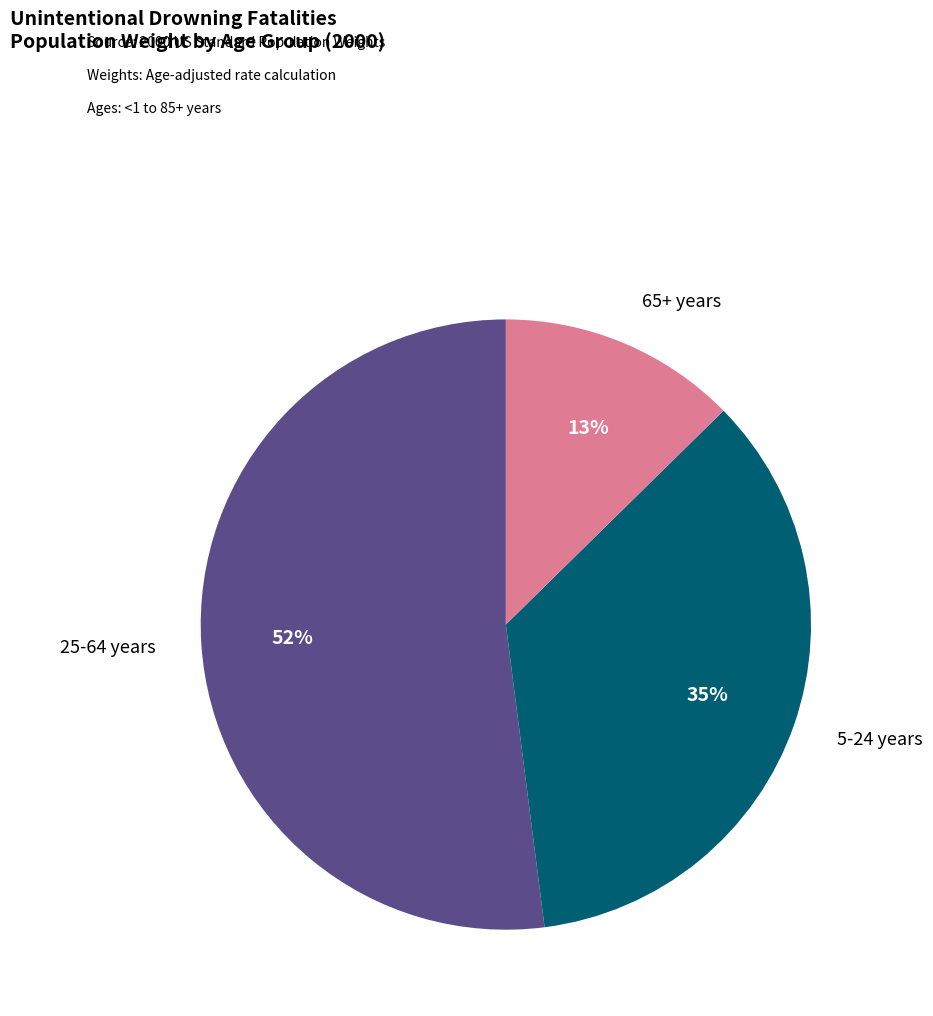

To the nearest percent, what percentage of the pie is 5-24 years?

35%